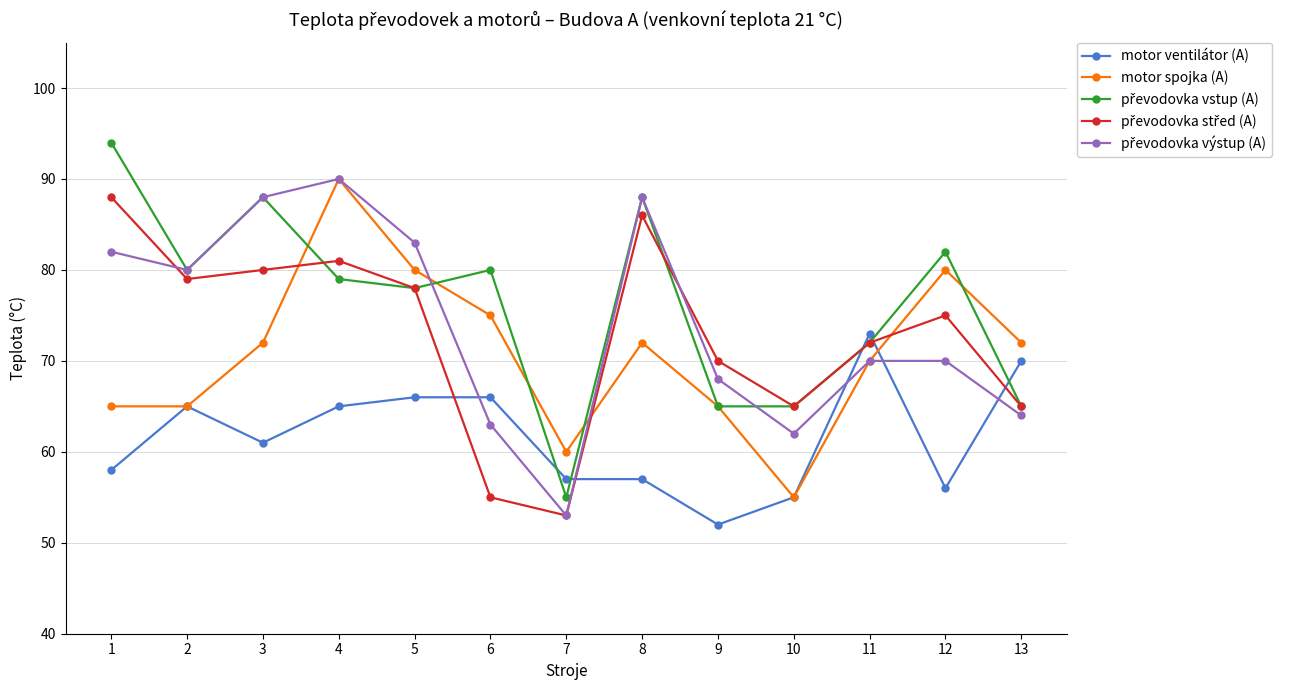

What is the difference between the highest and lowest values at 3?

27